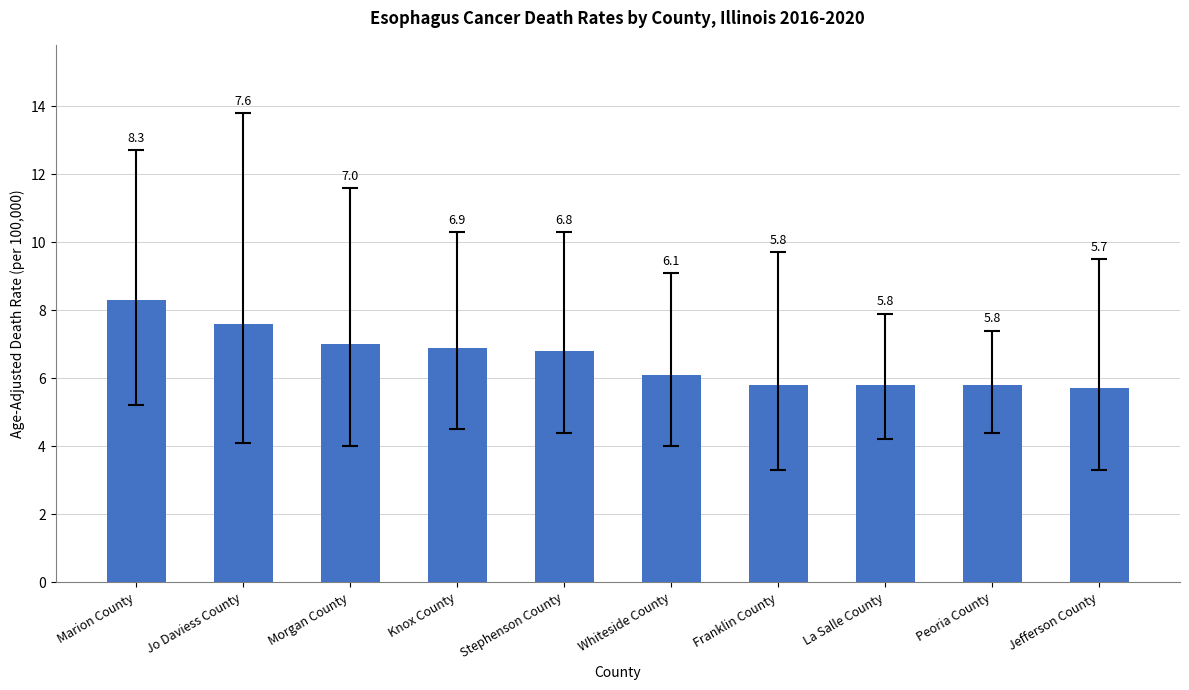

What is the maximum value shown in the chart?

8.3